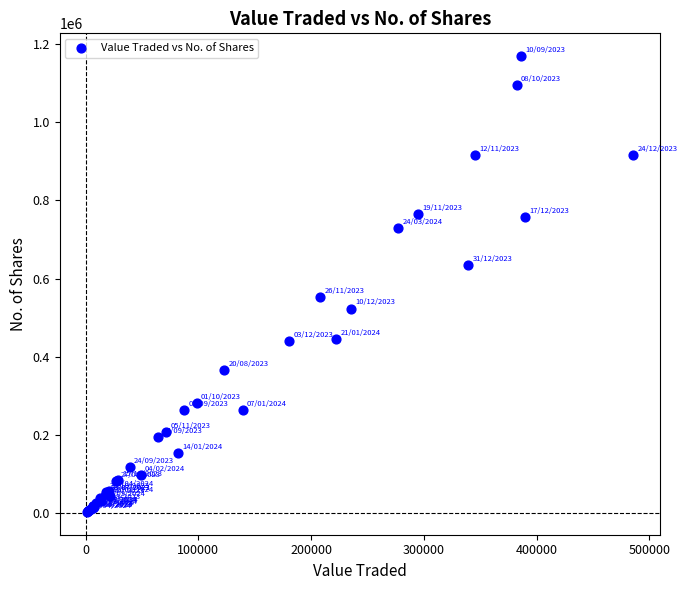

What Y value in the scatter plot is closest to 586142?

552999